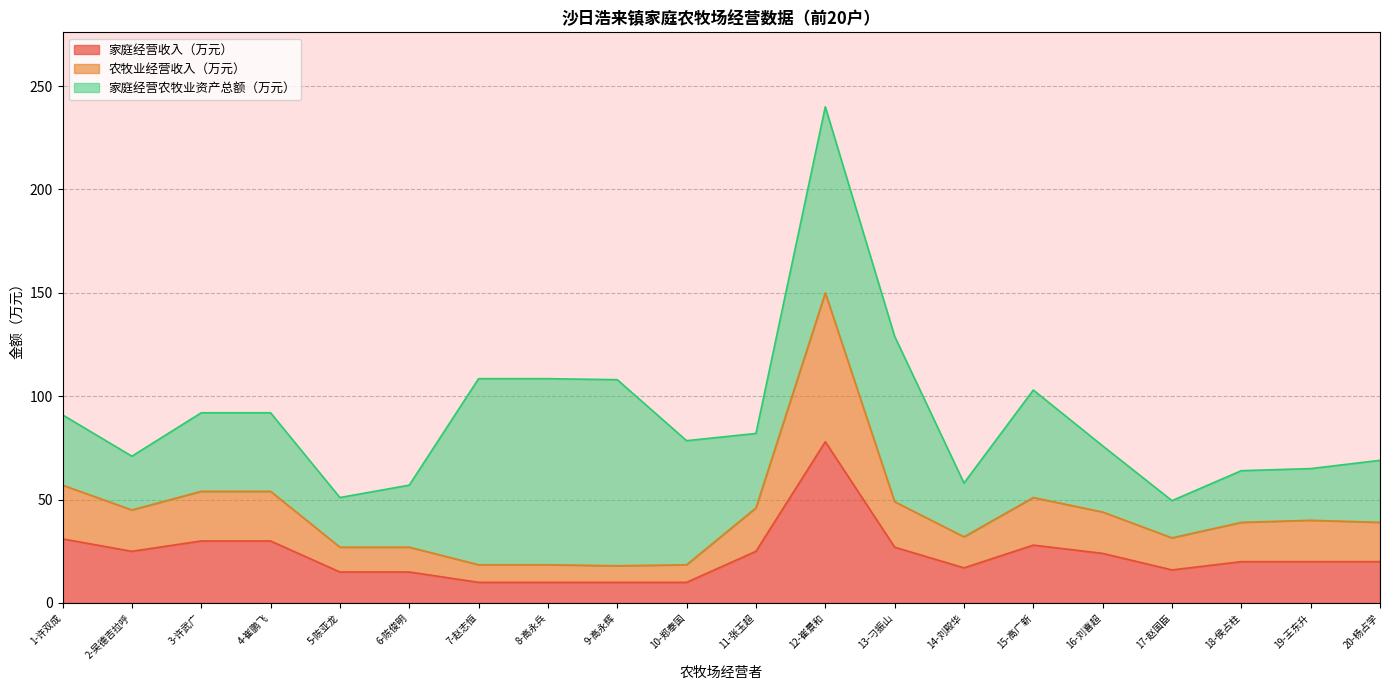

What value does the 家庭经营收入（万元） series have at 6-陈俊明?

15.0